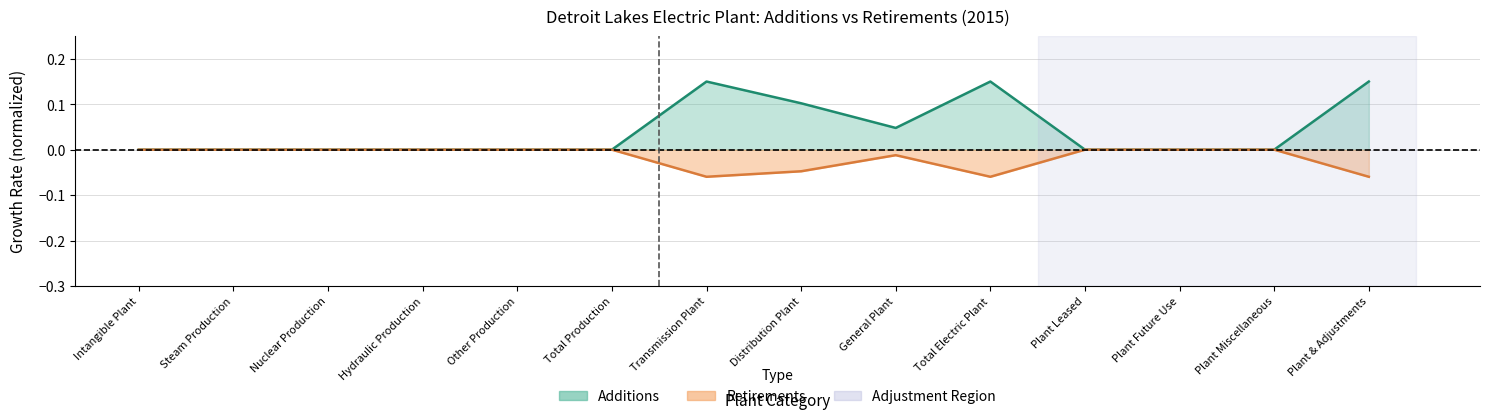

How many Retirements values are between 0 and 1?

9